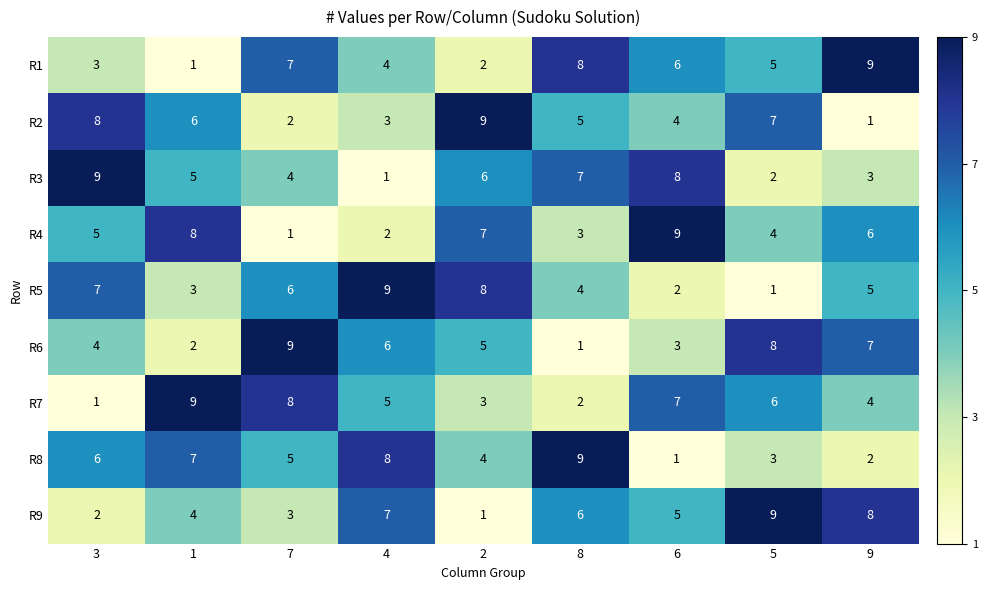

What is the smallest value displayed?

1